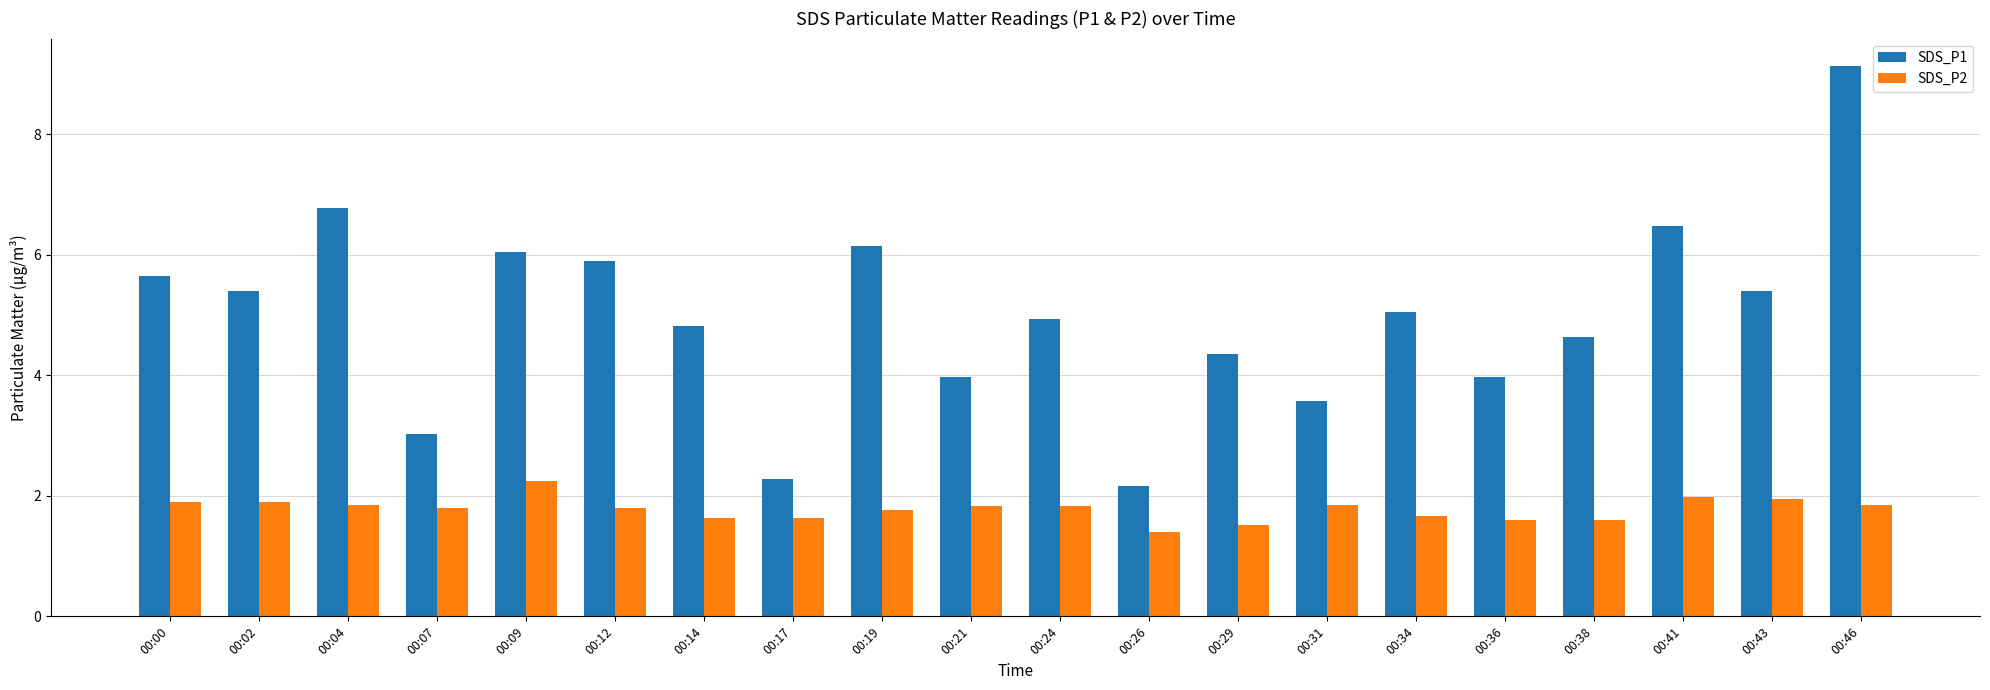

At how many categories does at least one series exceed 2?

20